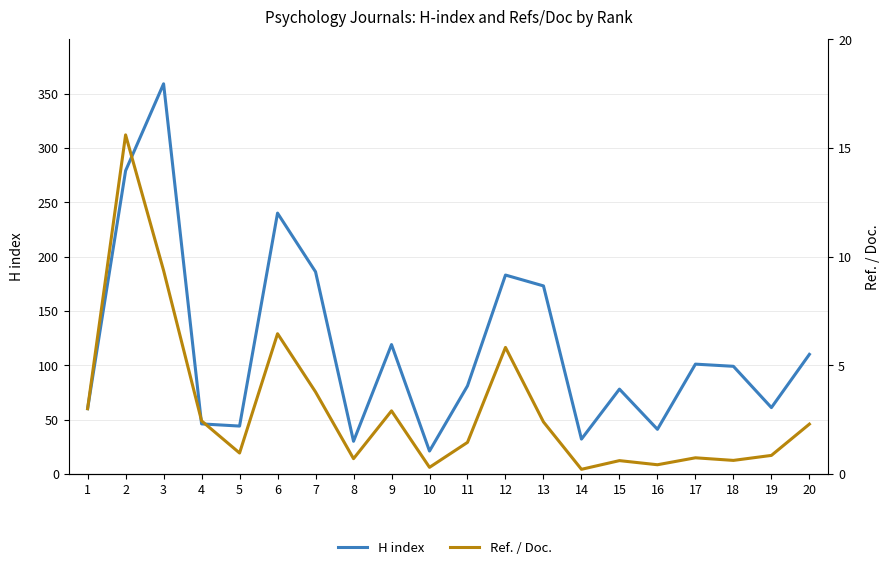

At 13, list the series in order from largest to smallest.

H index, Ref. / Doc.